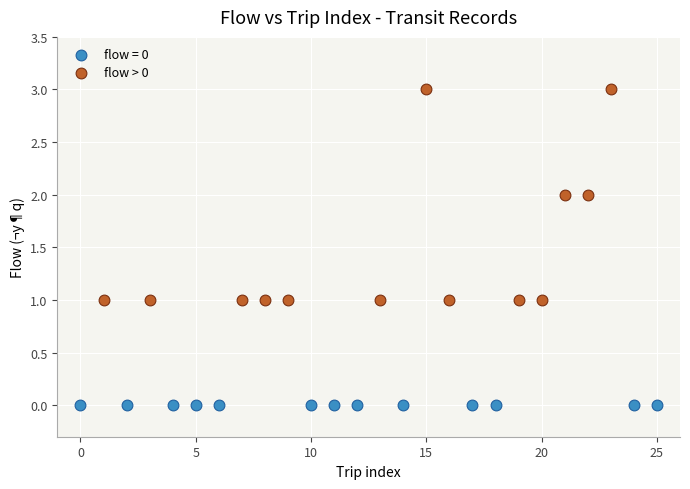

Which series reaches the minimum Y coordinate?

flow = 0